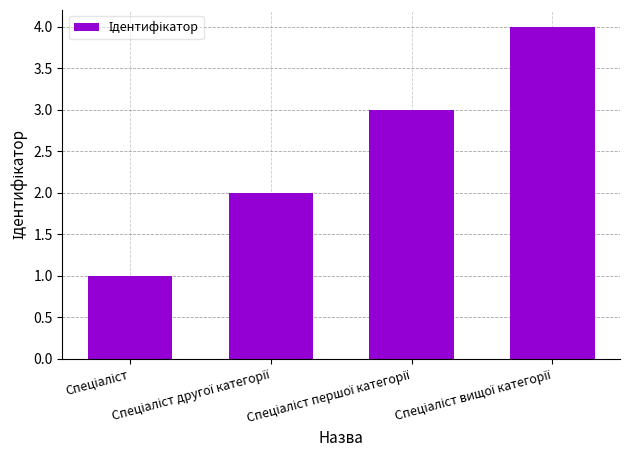

What is the difference between the second highest and second lowest values?

1